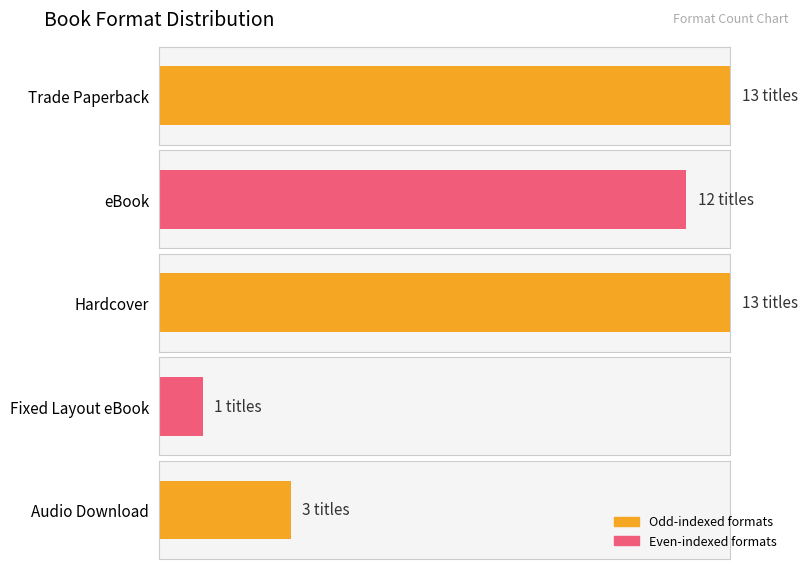

How many data points are less than 12?

2